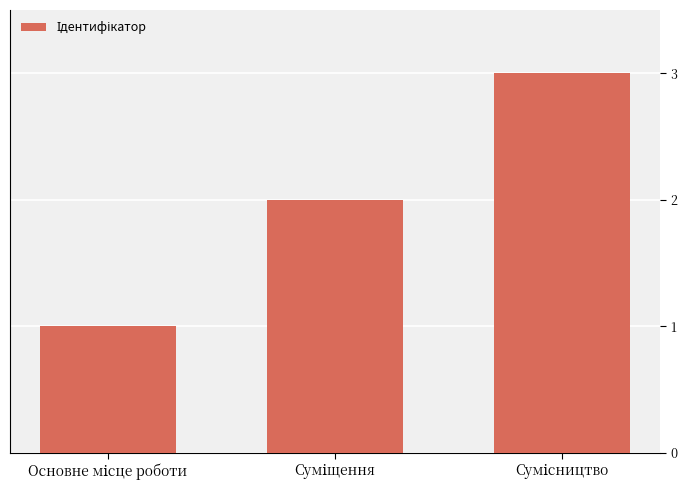

Reading right to left, transcribe all the data shown in this chart.

3	2	1